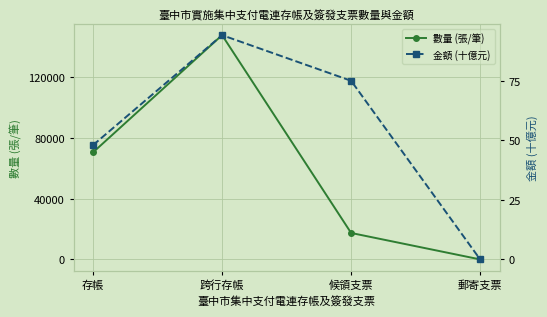

Which category has the lowest value across all series?

郵寄支票